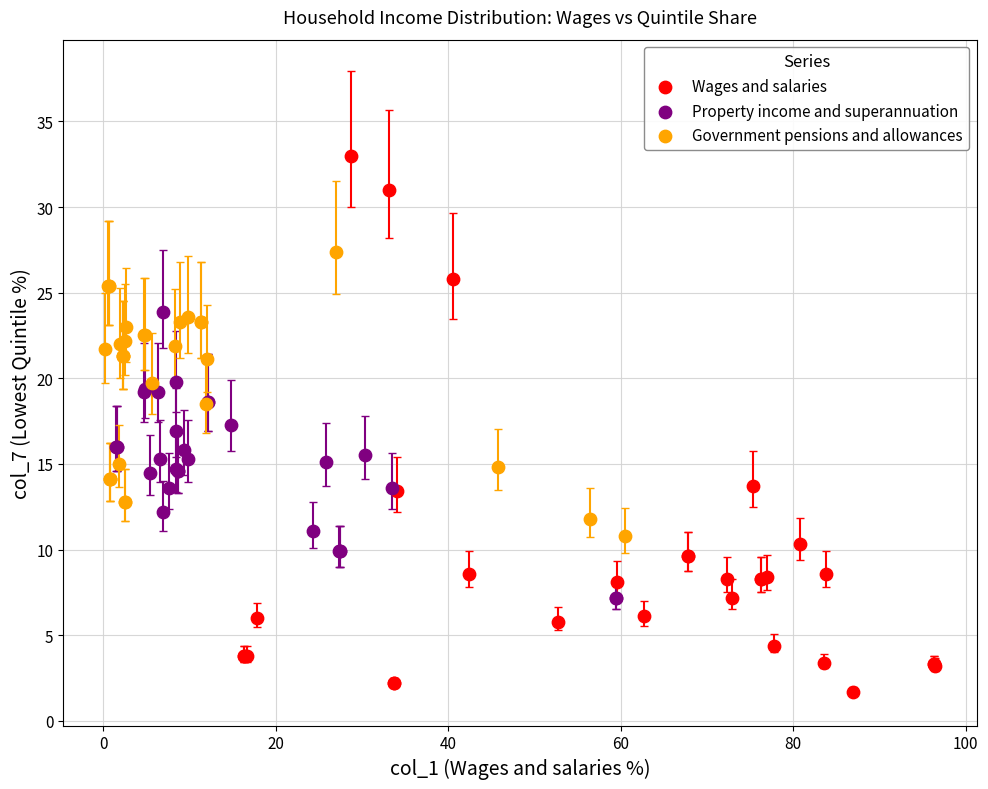

Which series reaches the minimum Y coordinate?

Wages and salaries